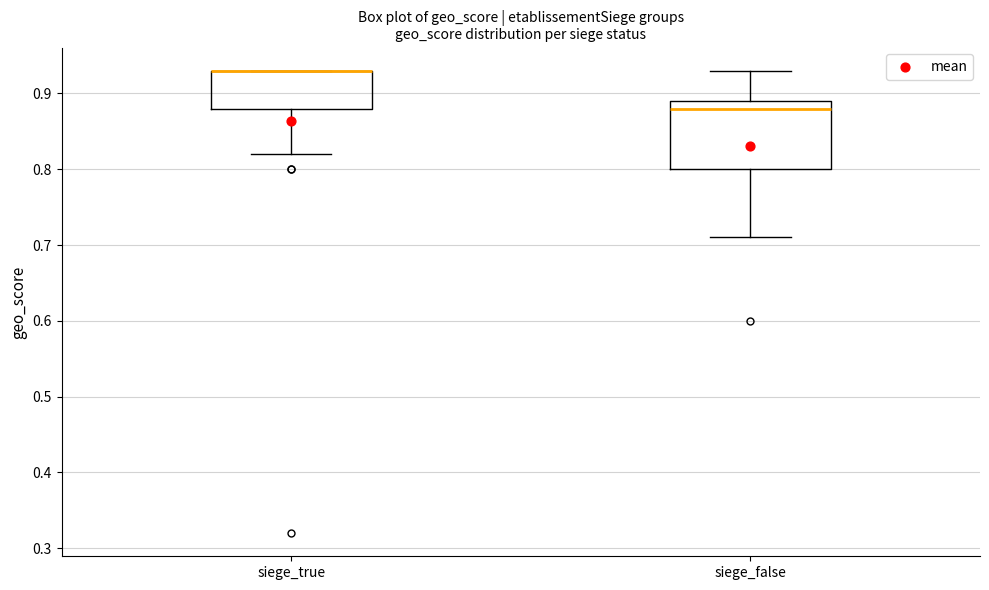

Reading left to right, transcribe this box plot: for each box, give where its median line is, the range the box spans, and where its two whiskers end, as read against the y-axis. The values are not printed on the chart, so give them approximately, as read against the axis.

siege_true: median 0.93 (drawn on the box's upper edge), box 0.88 to 0.93, whiskers 0.82 to 0.93
siege_false: median 0.88, box 0.80 to 0.89, whiskers 0.71 to 0.93